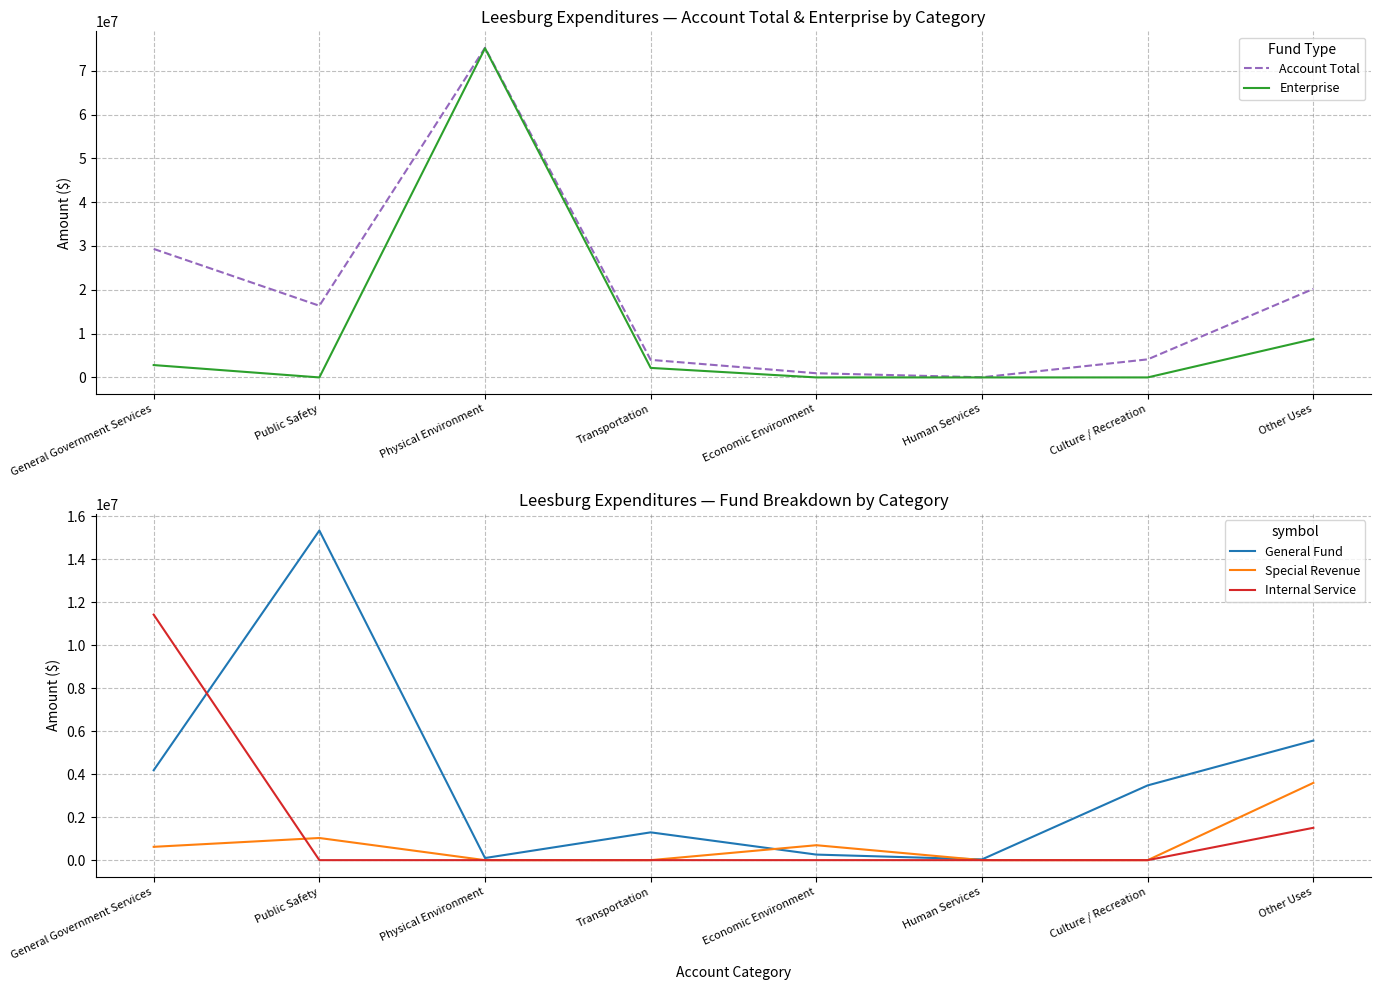

Which series has the largest total across all categories?

Account Total